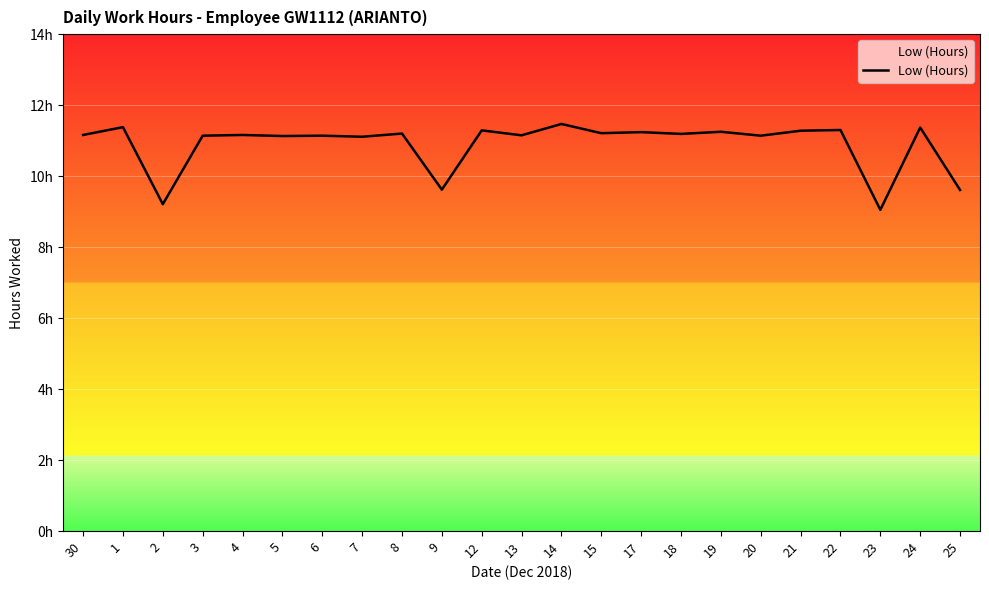

Does the chart display data point markers on the line(s)?

No